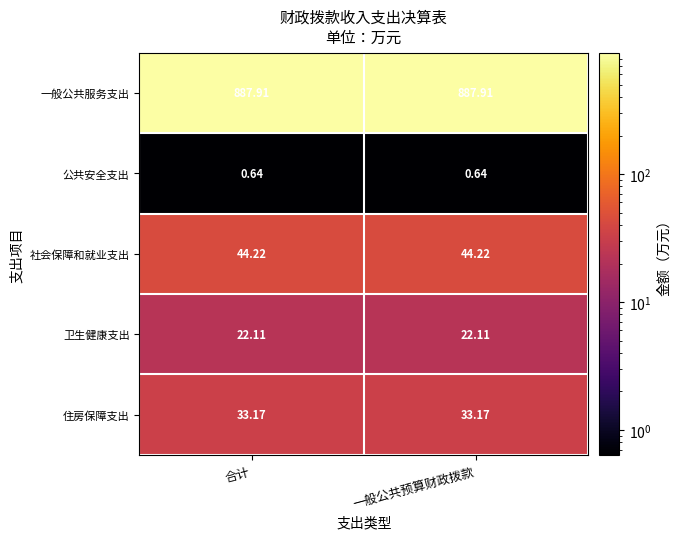

Rank the series by their maximum value, from lowest to highest.

公共安全支出, 卫生健康支出, 住房保障支出, 社会保障和就业支出, 一般公共服务支出